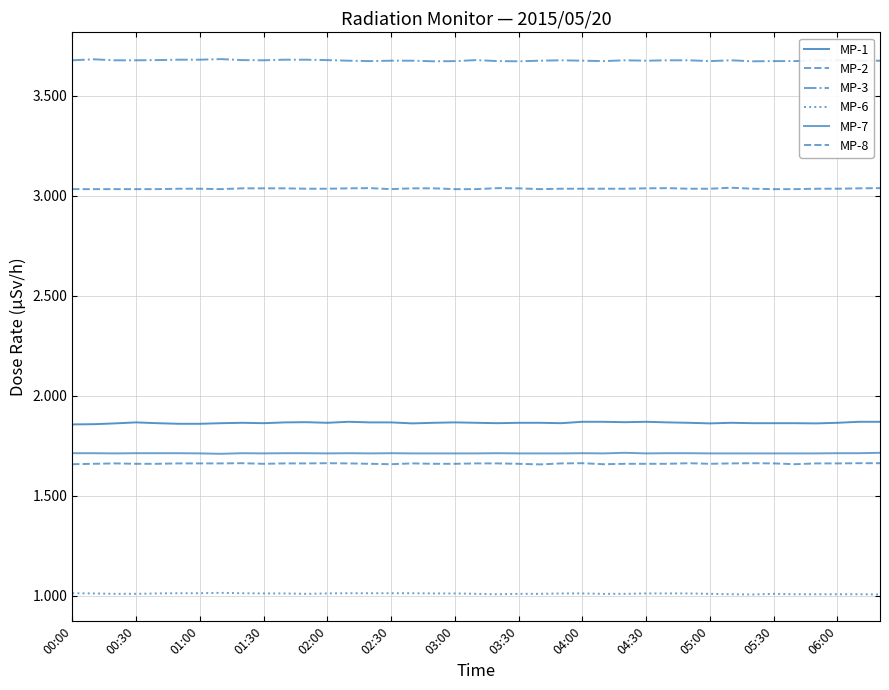

Does the chart have visible grid lines?

Yes